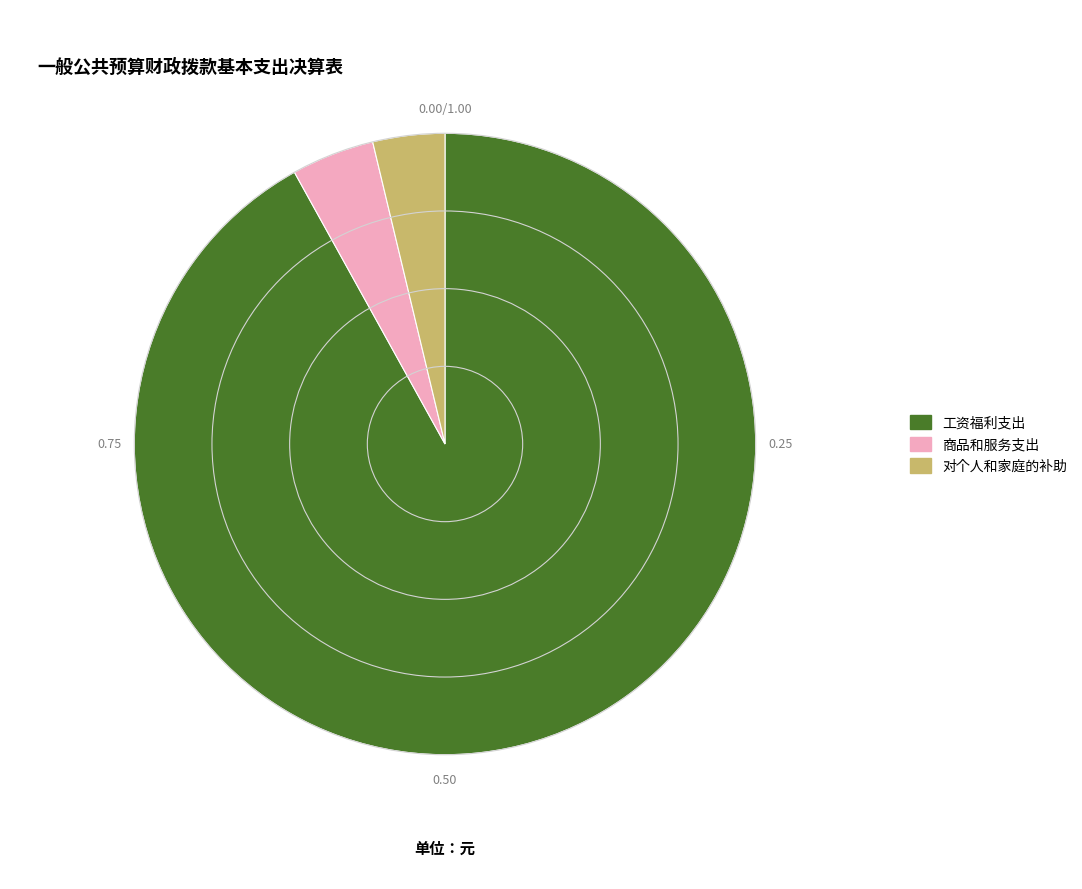

Which category has the smallest portion of the pie?

对个人和家庭的补助